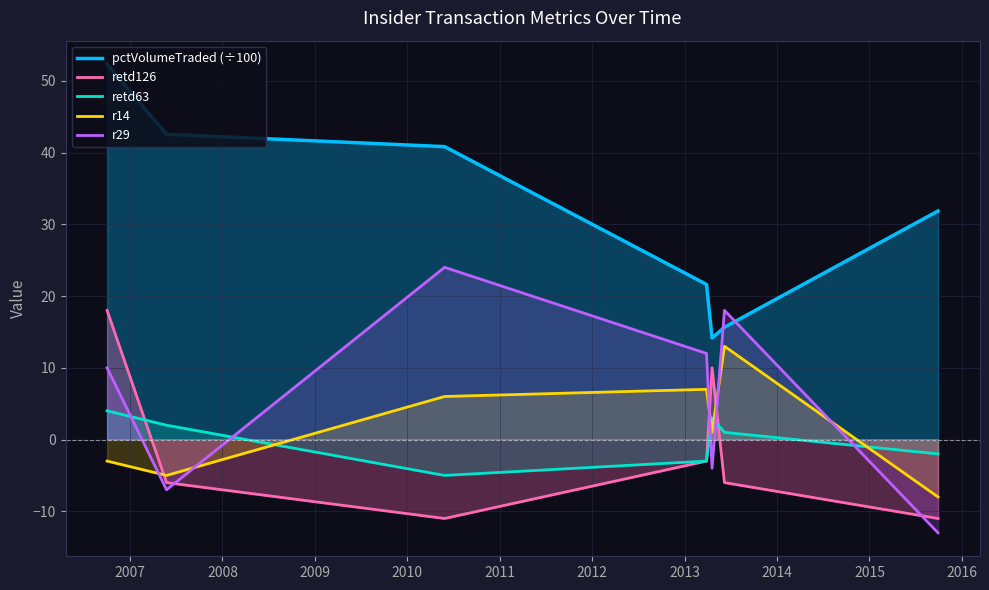

What is the minimum value for pctVolumeTraded (÷100)?

14.2